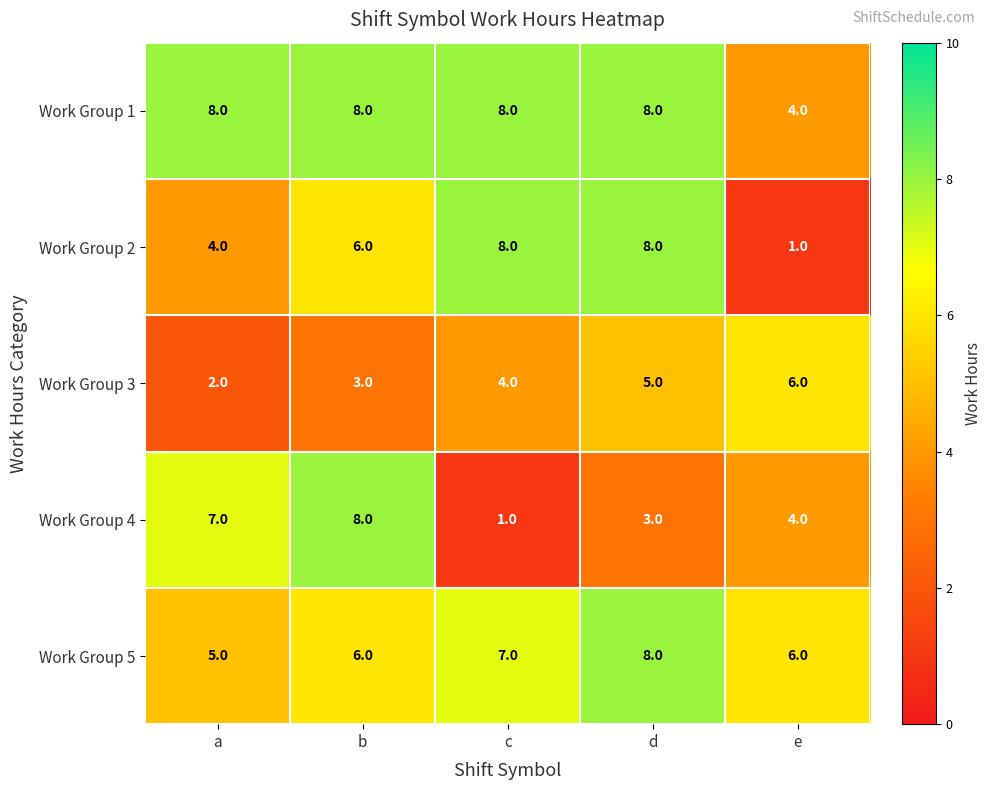

At how many categories does at least one series exceed 3?

5